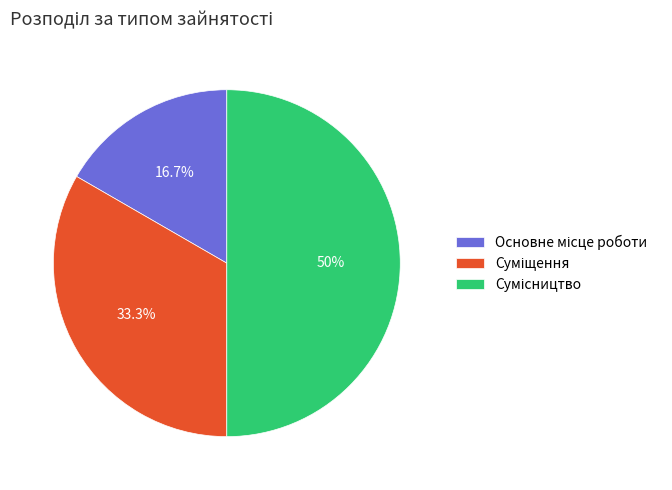

The Основне місце роботи slice represents 30% of the pie. True or false?

False